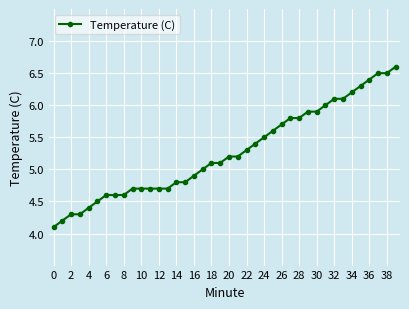

How many lines are shown in the chart?

1